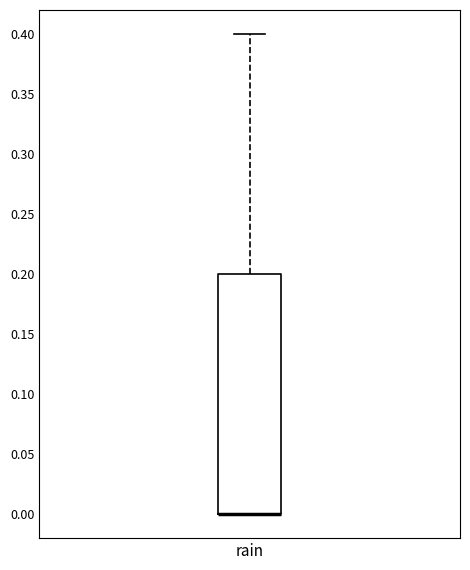

Read this box plot against the y-axis: the position of the median line, the range covered by the box, and the ends of both whiskers. The values are not printed on the chart, so give them approximately, as read against the axis.

median 0.0 (drawn on the box's lower edge), box 0.0 to 0.2, whiskers 0.0 to 0.4